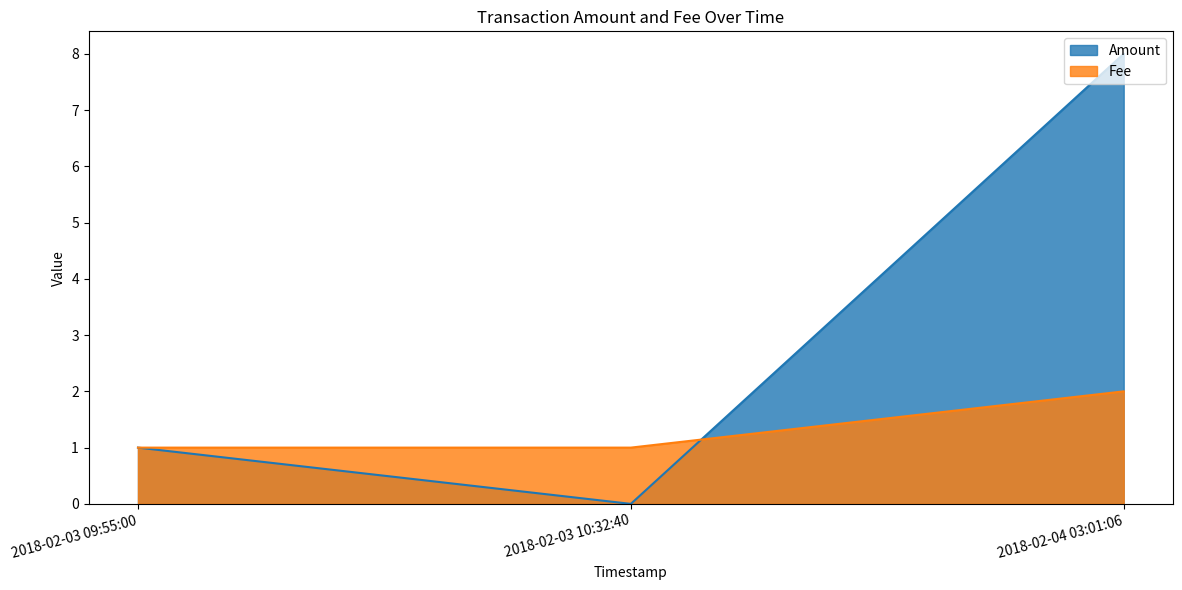

Reading left to right, what are all the values shown in this chart?

Amount: 1	0	8
Fee: 1	1	2